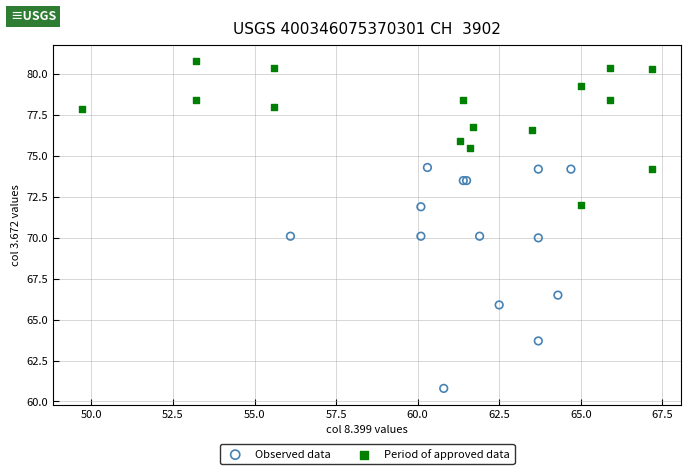

Which series contains the highest Y value?

Period of approved data